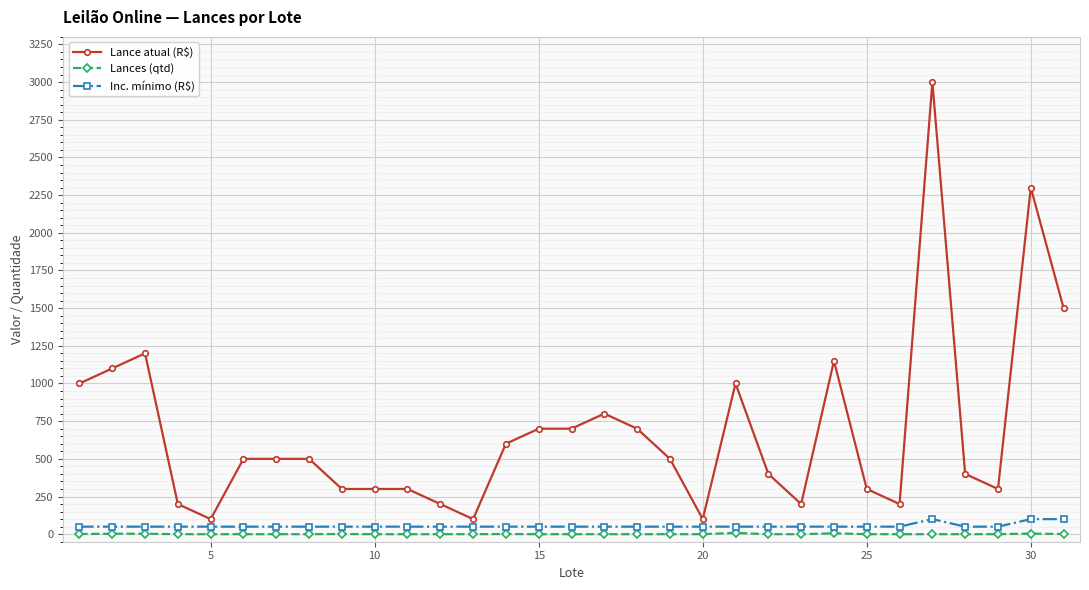

At how many categories does at least one series exceed 1517?

2